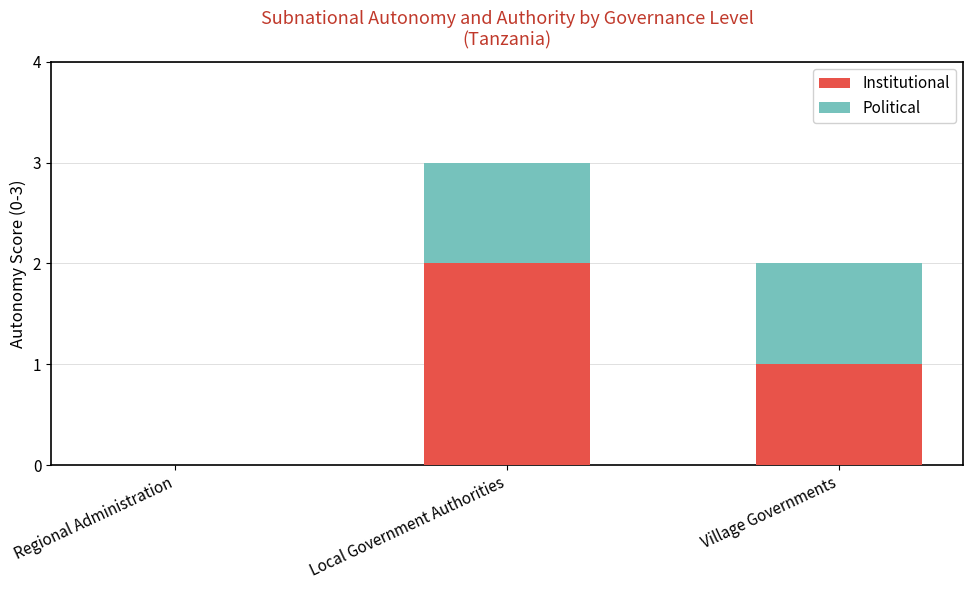

What is the sum of the Institutional values at Local Government Authorities and Village Governments?

3